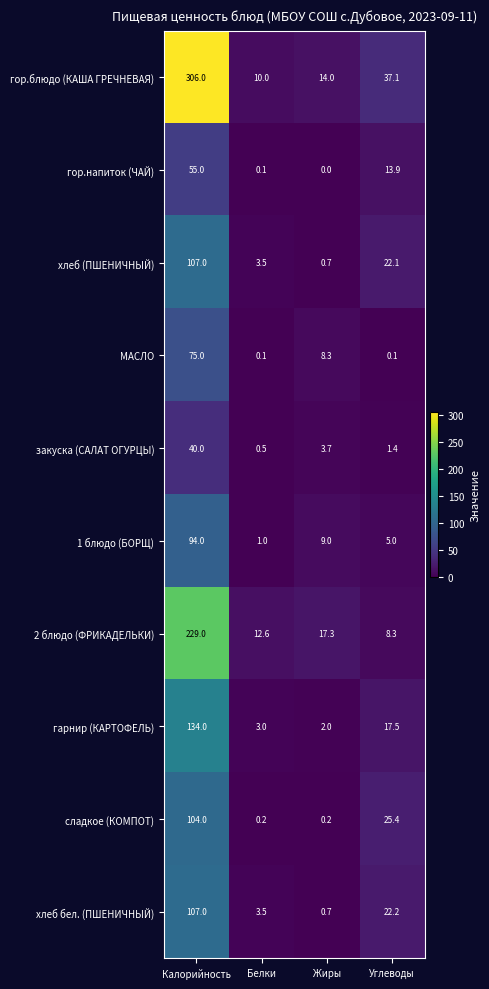

At which category does the chart reach its minimum across all series?

Жиры